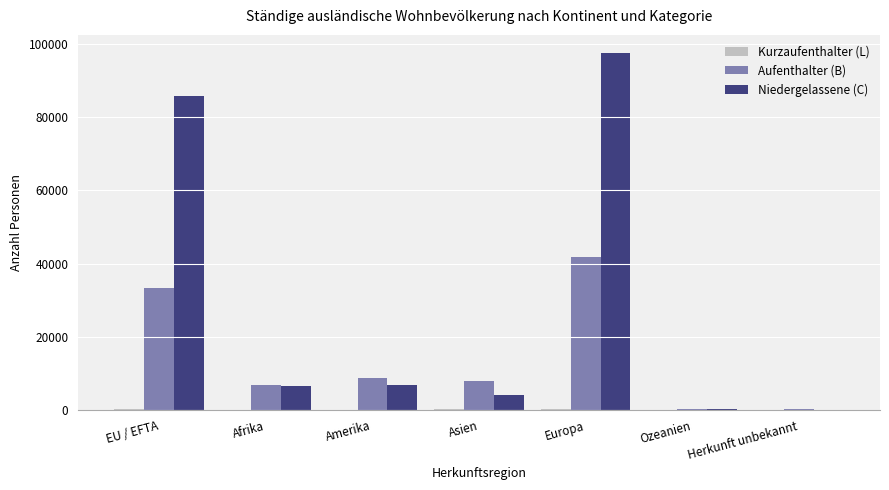

At which category is the sum across all series the highest?

Europa